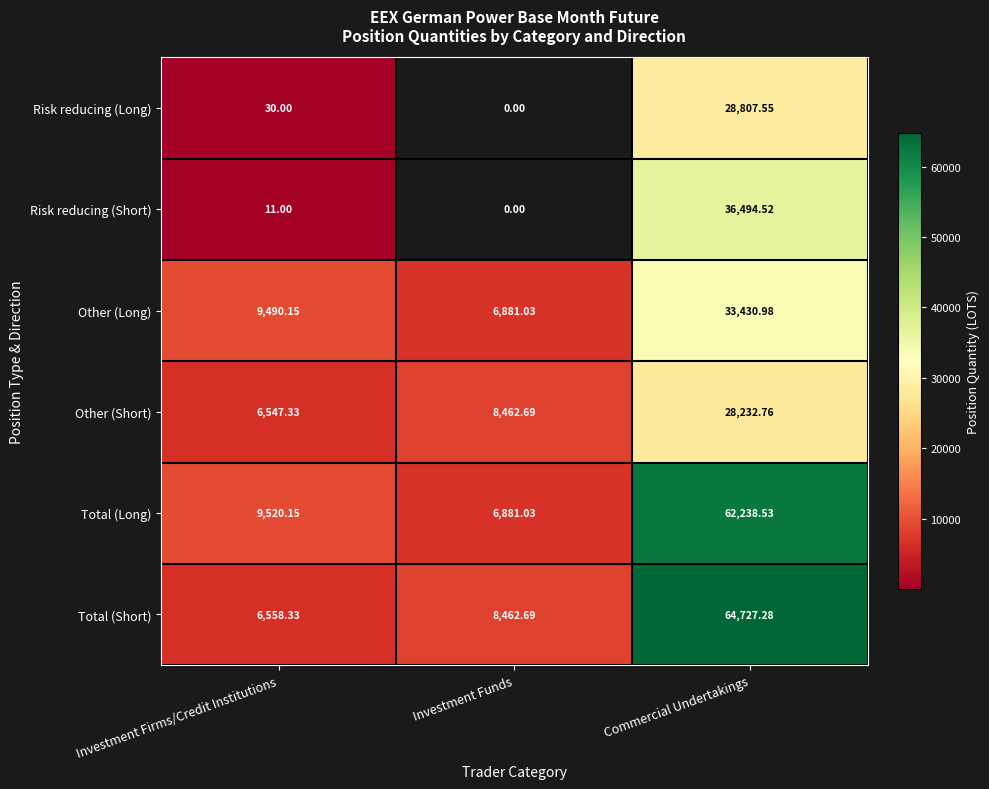

What is the average value of the Other (Short) series?

14414.3